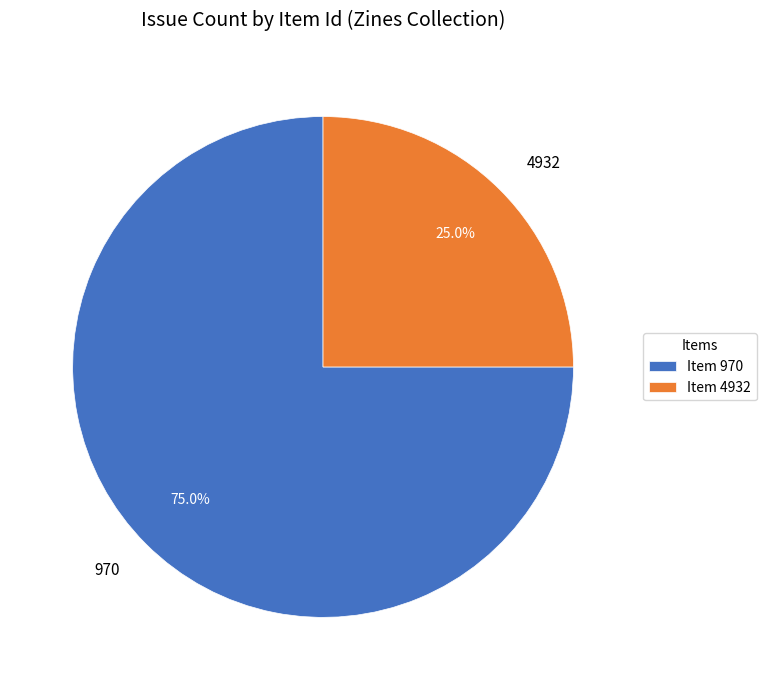

True or false: 4932 accounts for 25% of the total.

True